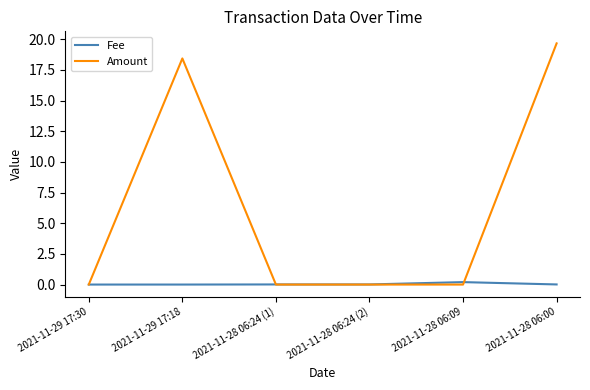

At which category is the sum across all series the highest?

2021-11-28 06:00